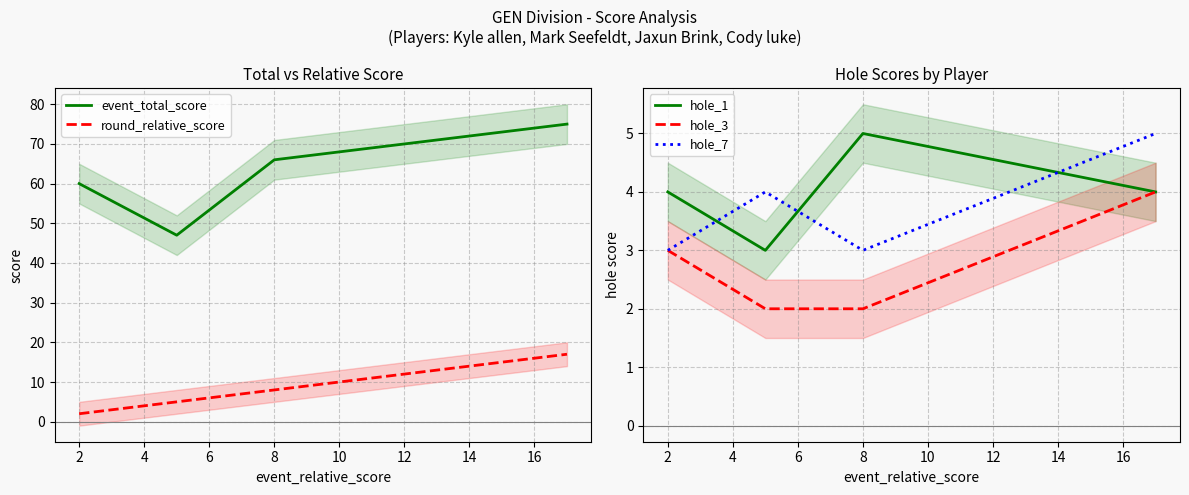

What is the minimum value for event_total_score?

47